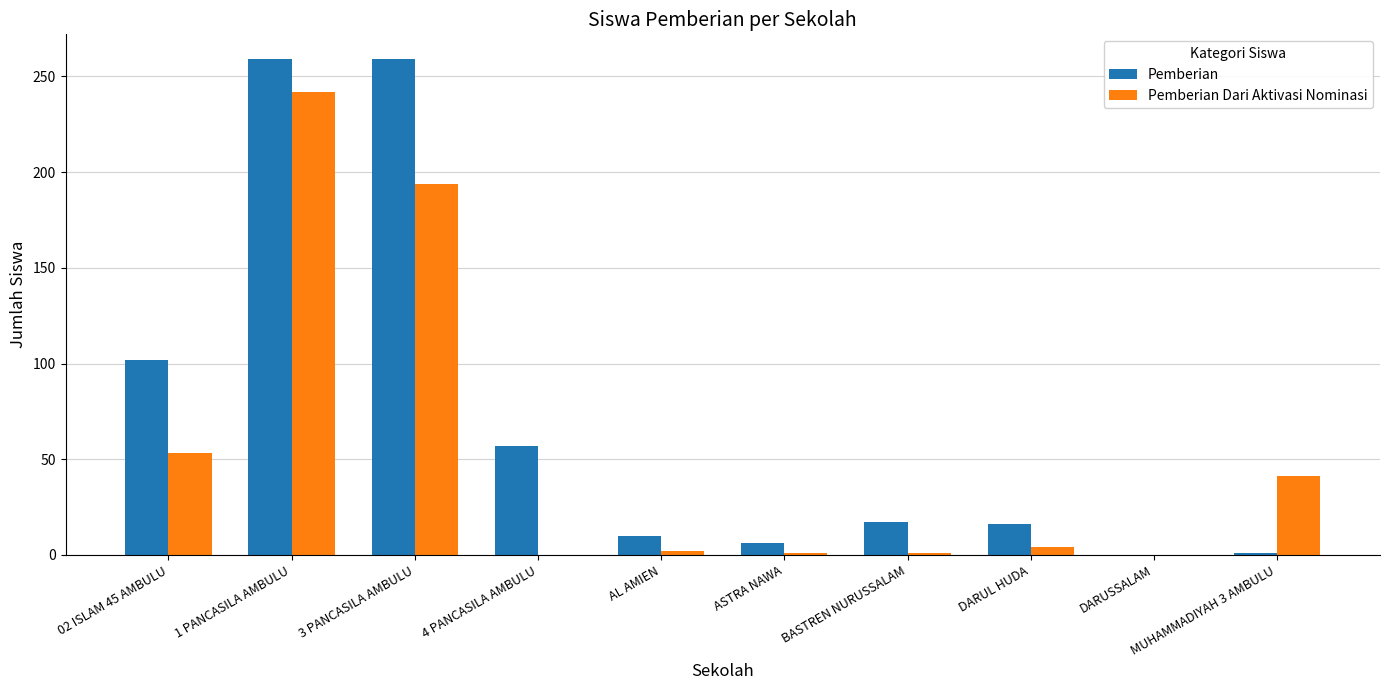

The Pemberian Dari Aktivasi Nominasi series shows -122 at DARUSSALAM. True or false?

False